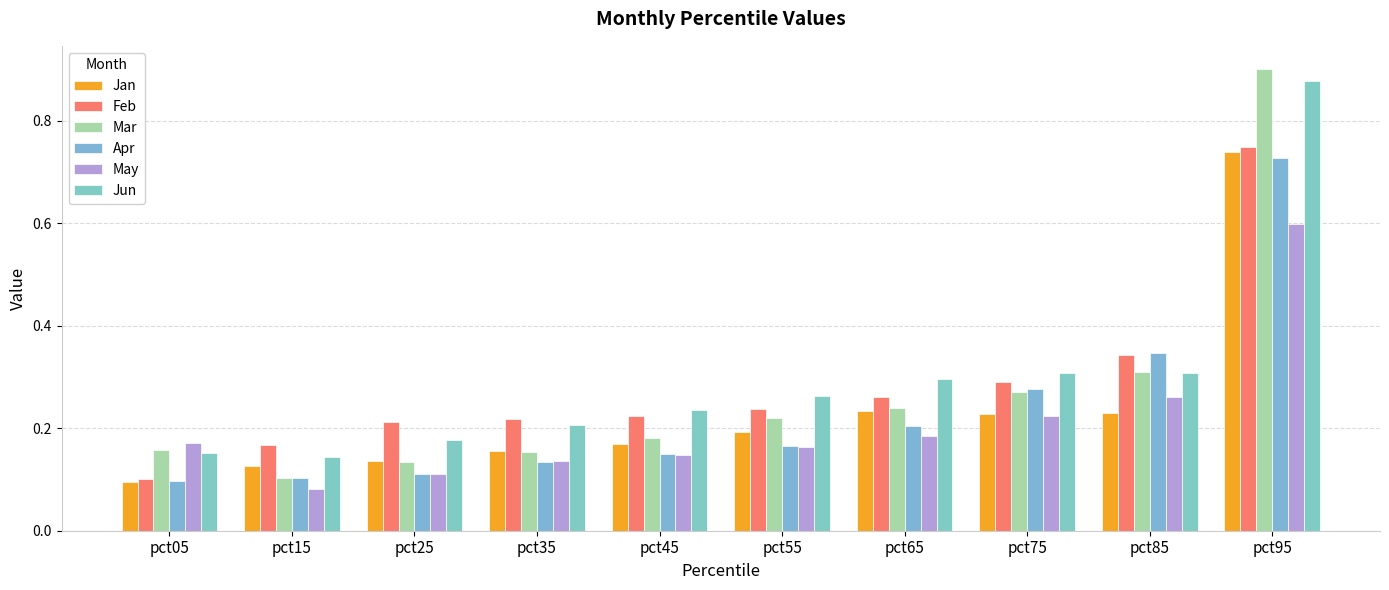

Is it true that Apr equals 0.1 at pct85?

False